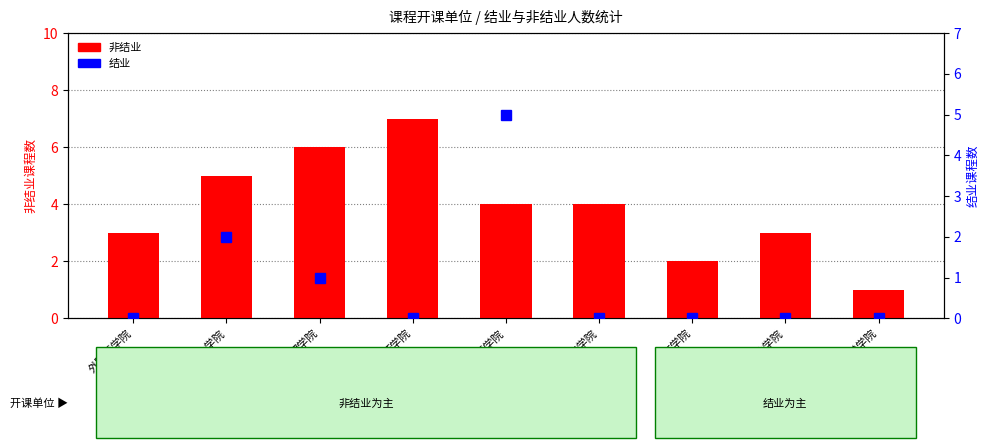

Between 理学院 and 高等职业技术学院, which series saw the biggest shift?

非结业